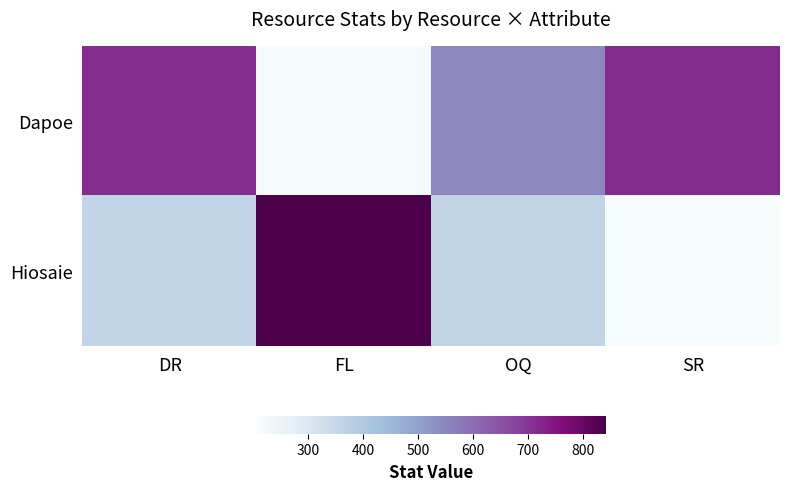

Which label corresponds to the smallest value in the chart?

SR